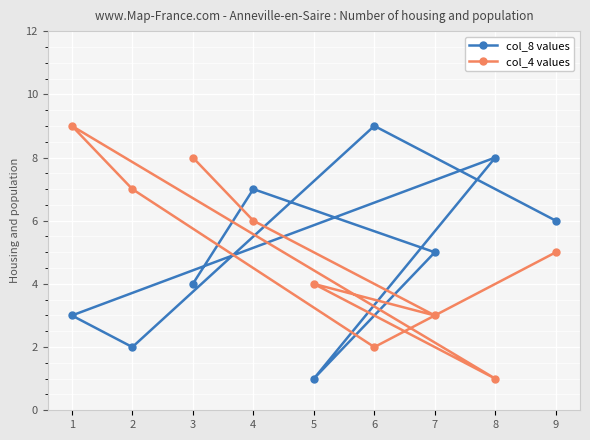

Which category has the lowest value in the col_8 values series?

5